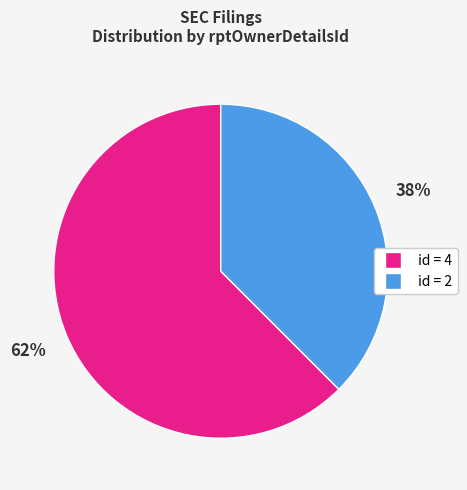

To the nearest percent, what is the average slice percentage?

50%